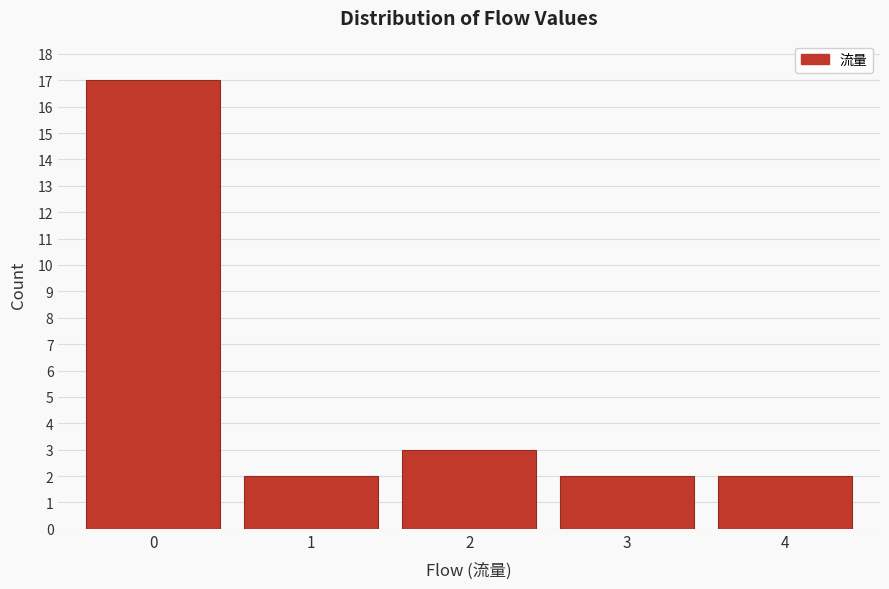

Reading right to left, transcribe all the data shown in this chart.

4=2	3=2	2=3	1=2	0=17